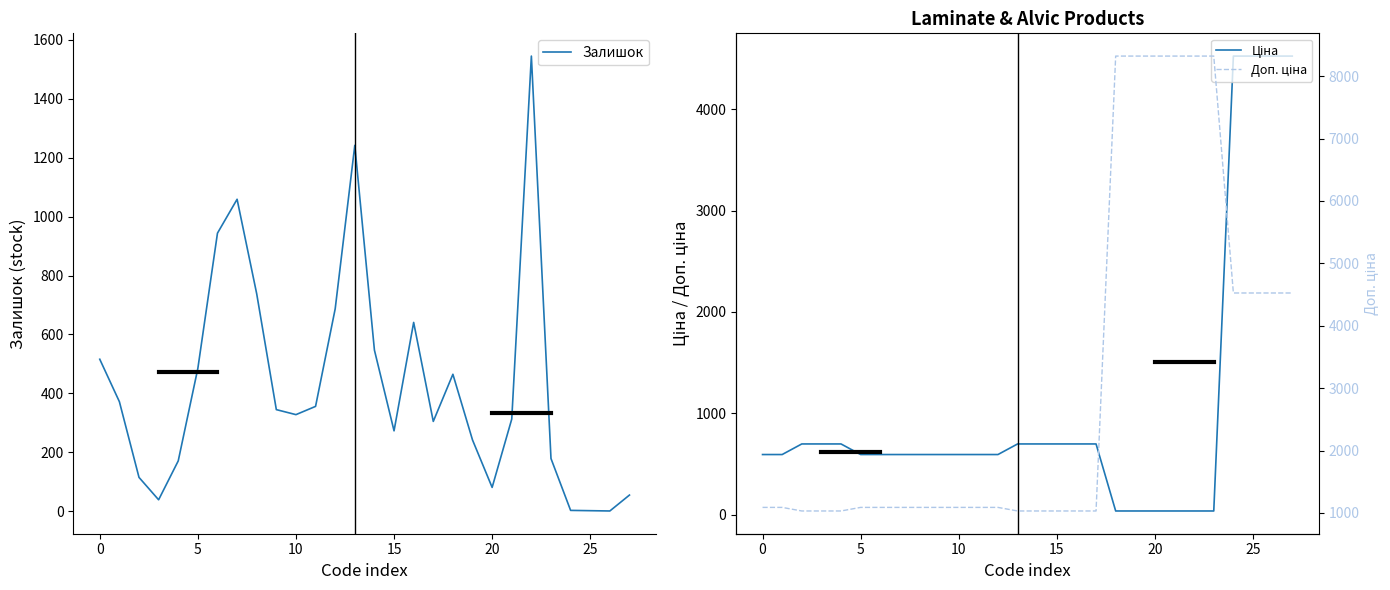

Between 20 and 5, which is larger?

5